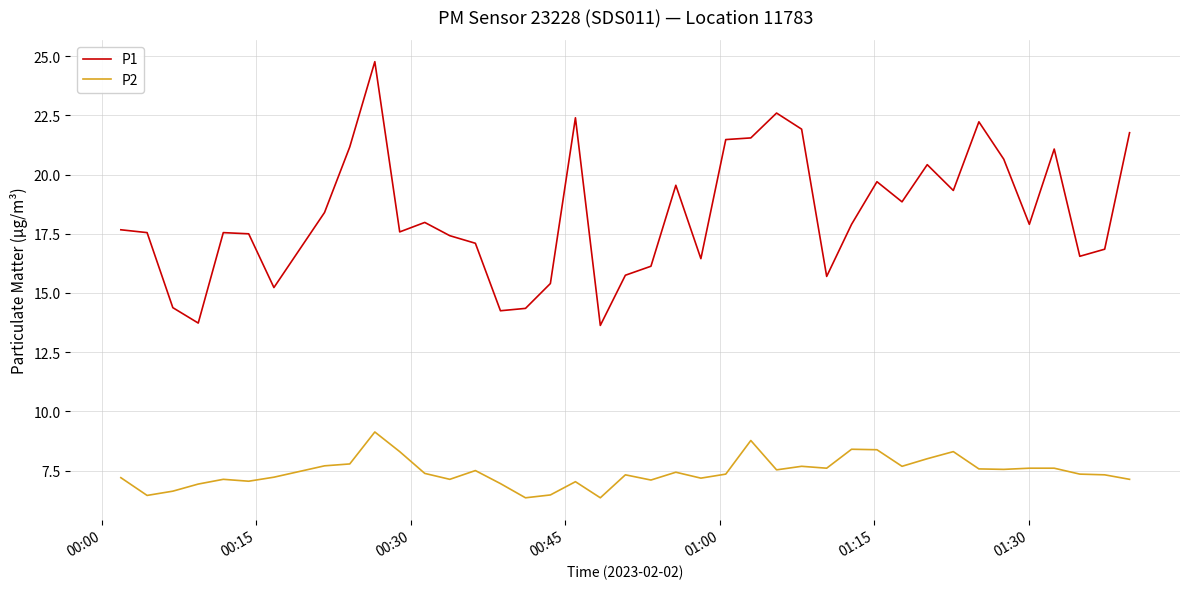

What is the lowest value of the P1 series?

13.6